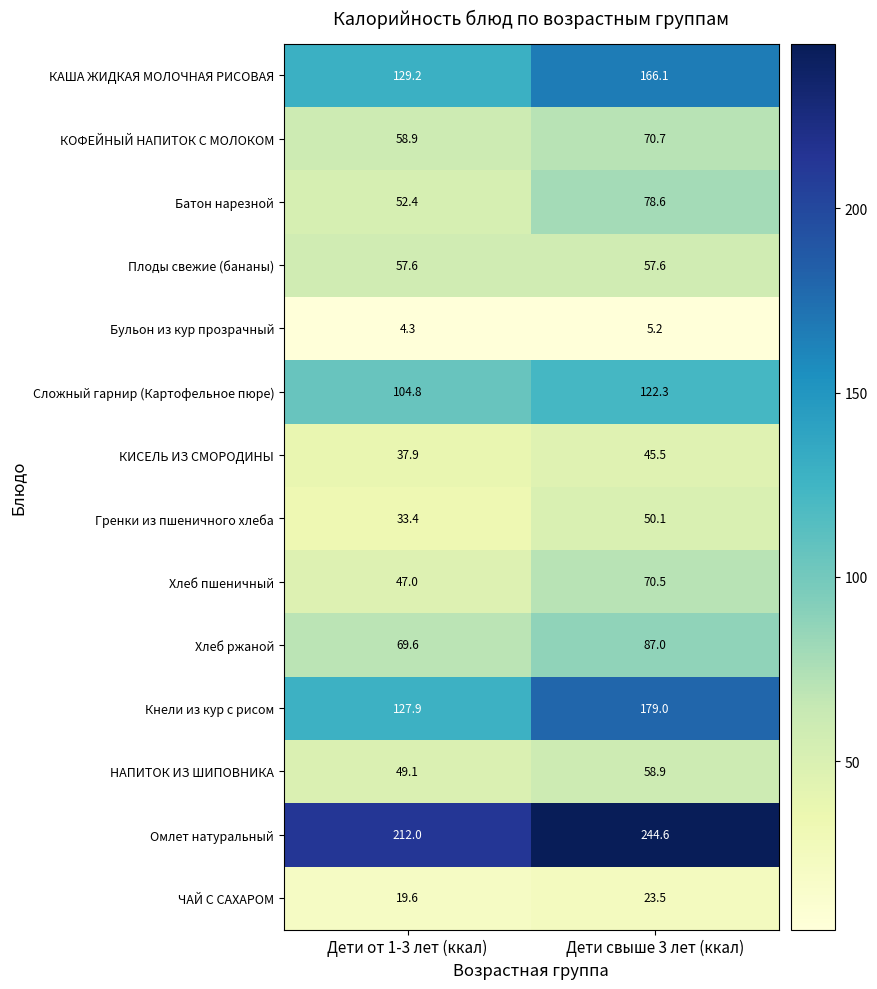

What is the greatest value displayed?

244.6